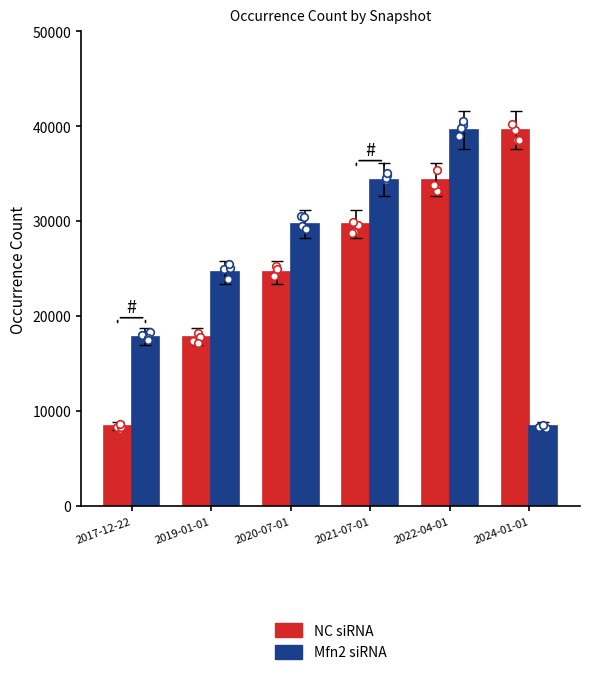

Is the value of NC siRNA at 2022-04-01 greater than the value of Mfn2 siRNA at 2019-01-01?

Yes